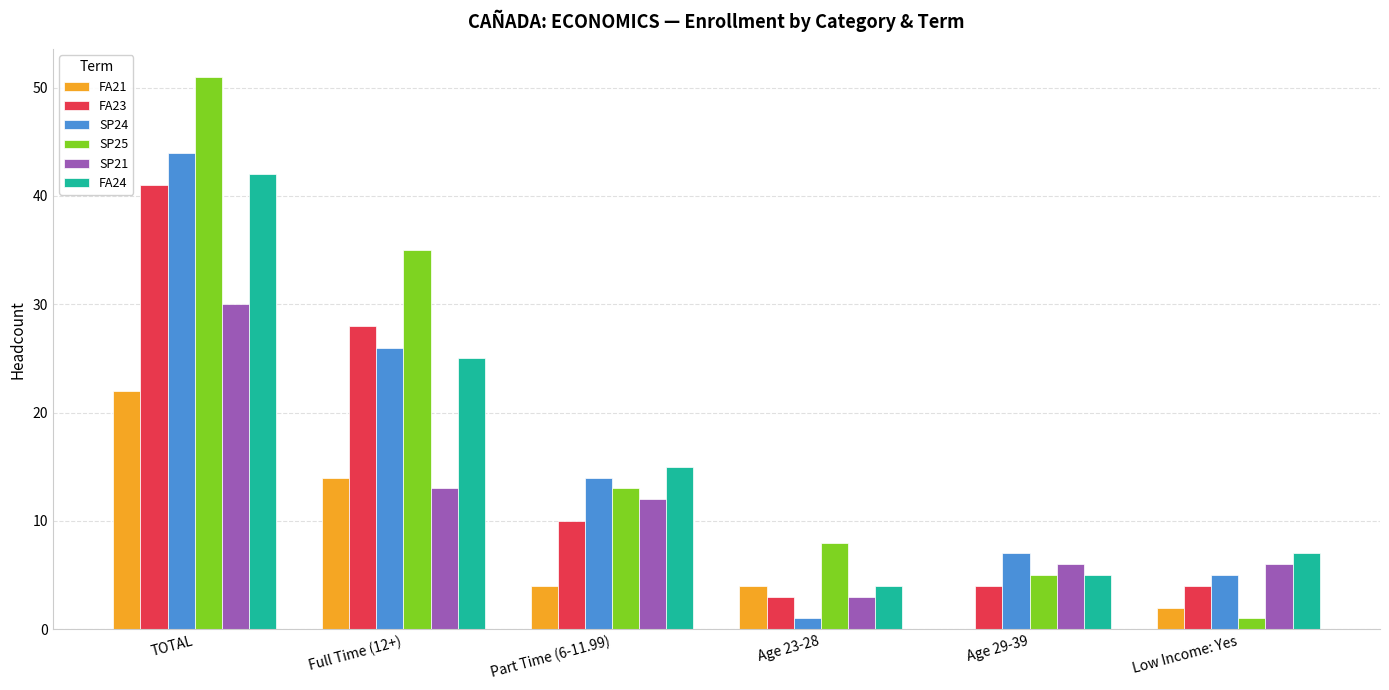

True or false: FA24 has a value of 4 at Age 23-28.

True